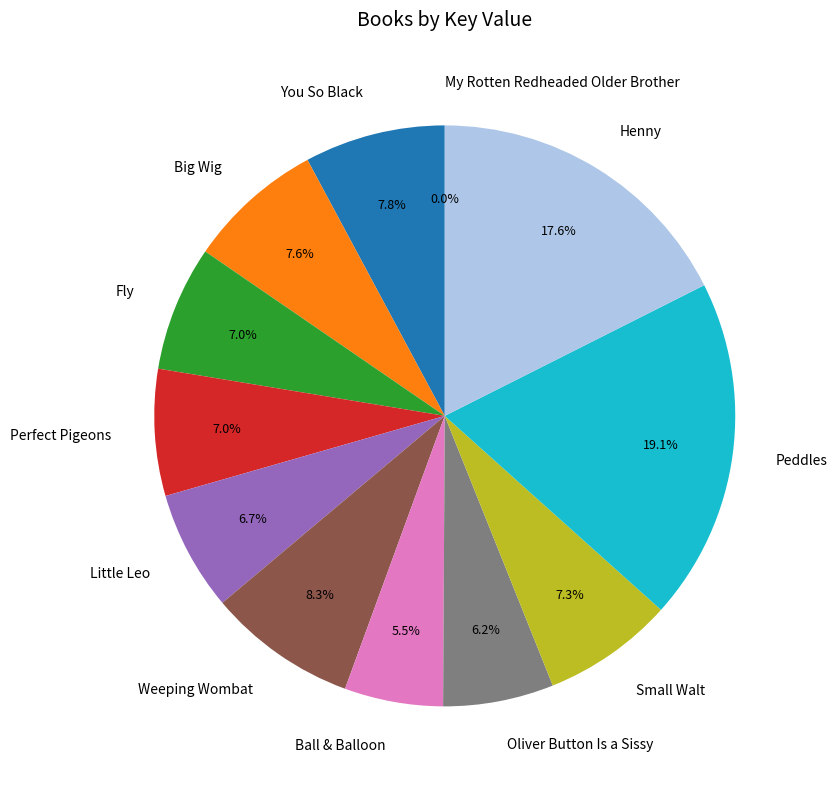

Which slice is the largest?

Peddles